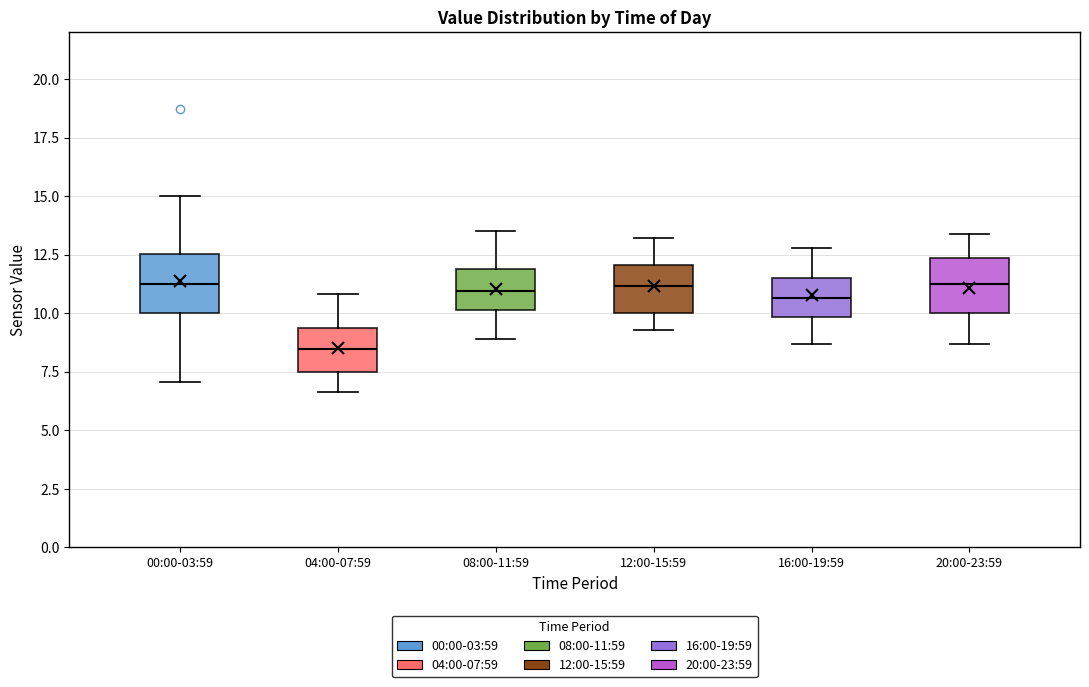

Reading left to right, transcribe this box plot: for each box, give where its median line is, the range the box spans, and where its two whiskers end, as read against the y-axis. The values are not printed on the chart, so give them approximately, as read against the axis.

00:00-03:59: median 11.0, box 10.0 to 12.5, whiskers 7.0 to 15.0
04:00-07:59: median 8.5, box 7.5 to 9.5, whiskers 6.5 to 11.0
08:00-11:59: median 11.0, box 10.0 to 12.0, whiskers 9.0 to 13.5
12:00-15:59: median 11.0, box 10.0 to 12.0, whiskers 9.5 to 13.0
16:00-19:59: median 10.5, box 10.0 to 11.5, whiskers 8.5 to 13.0
20:00-23:59: median 11.5, box 10.0 to 12.5, whiskers 8.5 to 13.5